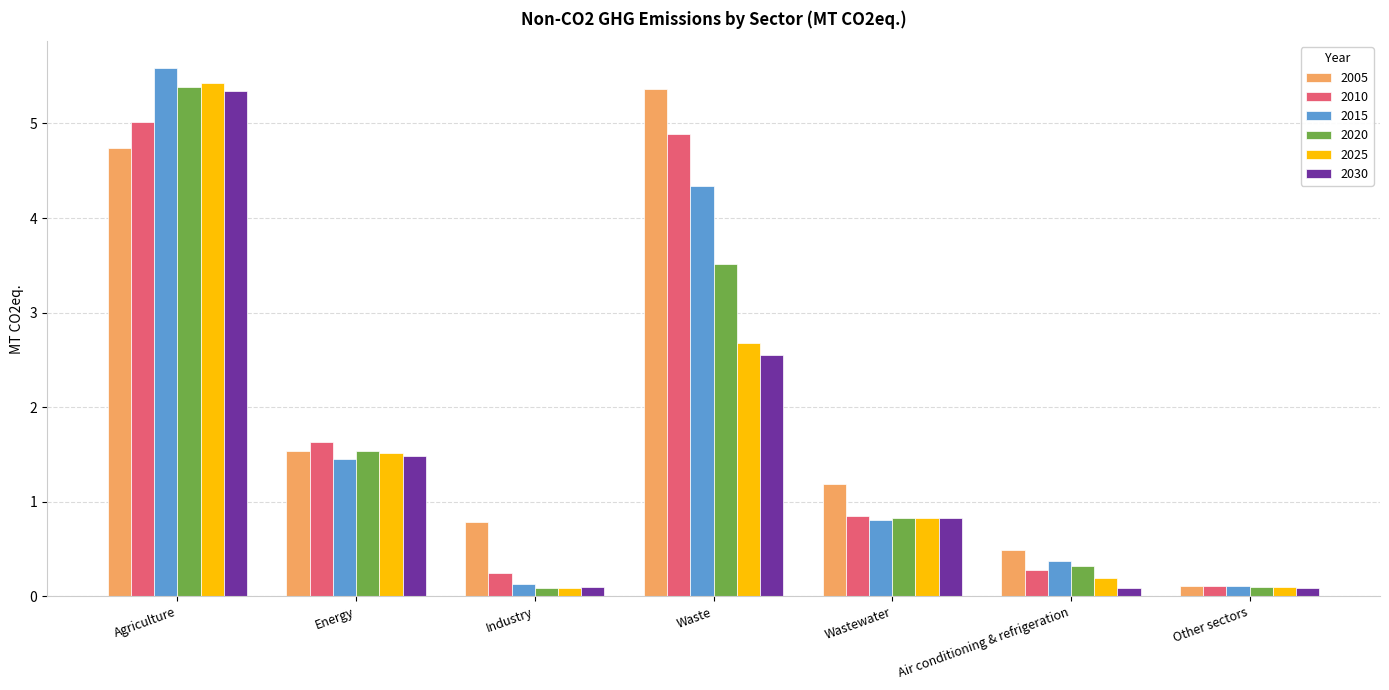

True or false: 2010 has a value of 5.0 at Agriculture.

True